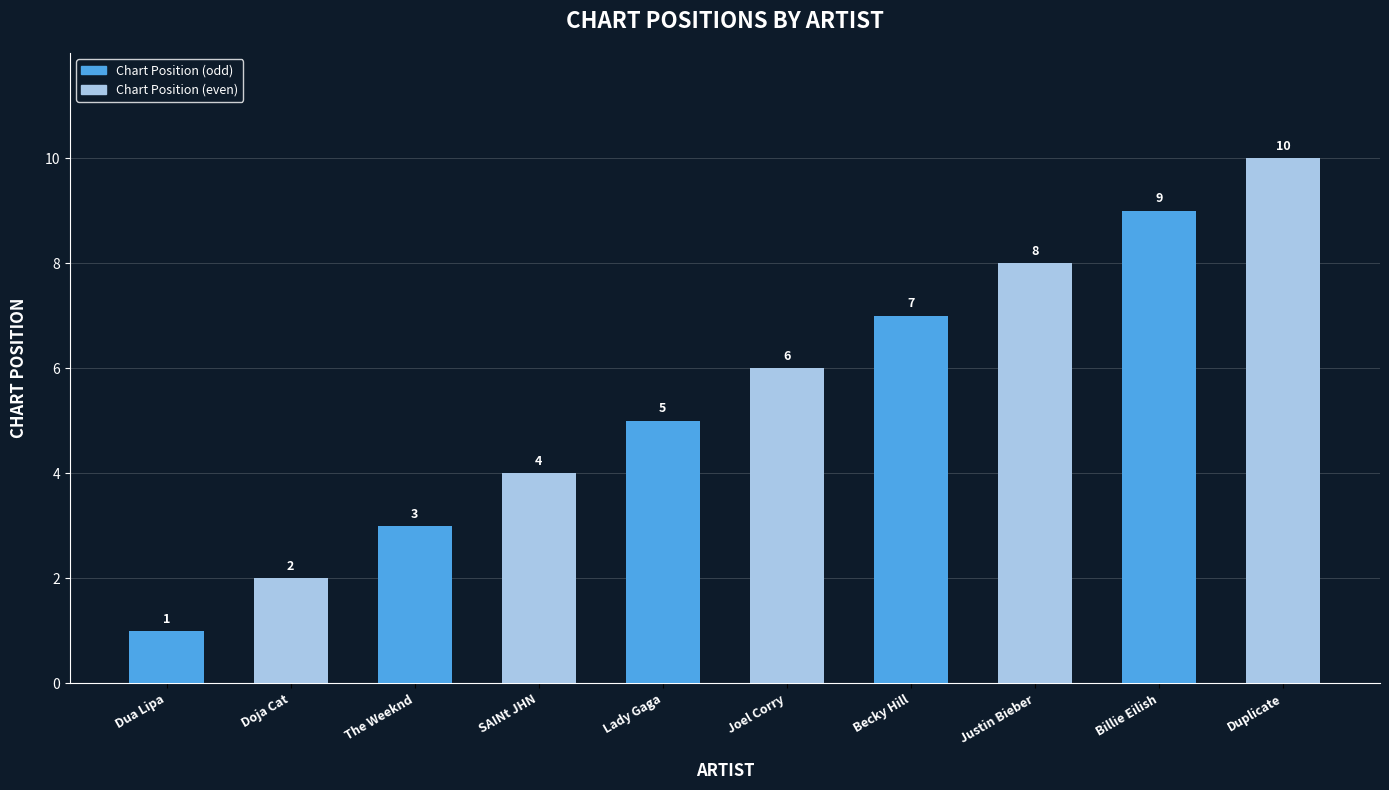

The value at Dua Lipa is 2. True or false?

False